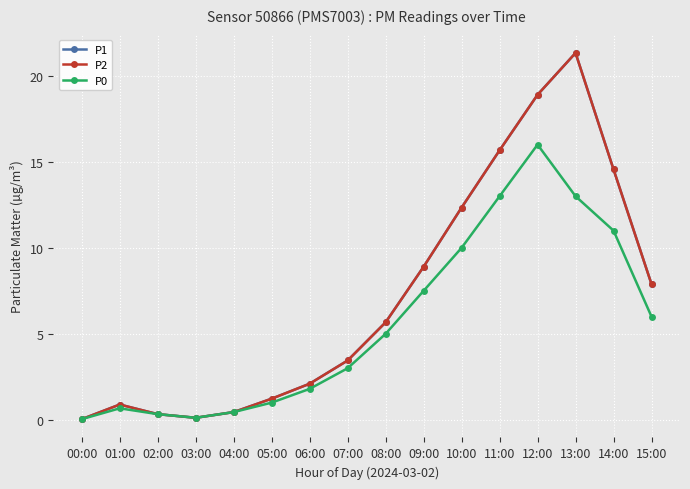

Where is the first local minimum for P2?

03:00